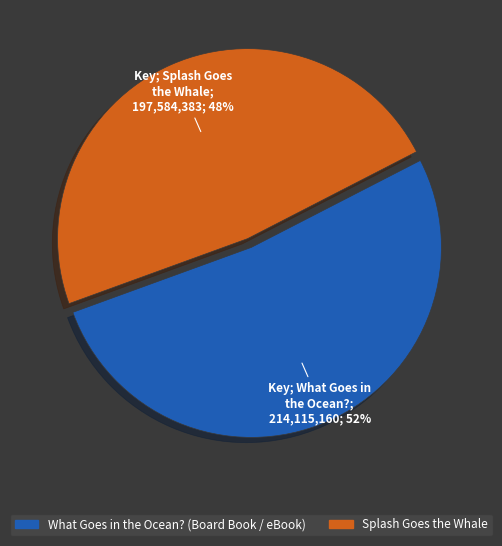

To the nearest percent, what portion does What Goes in the Ocean? (Board Book / eBook) represent?

52%